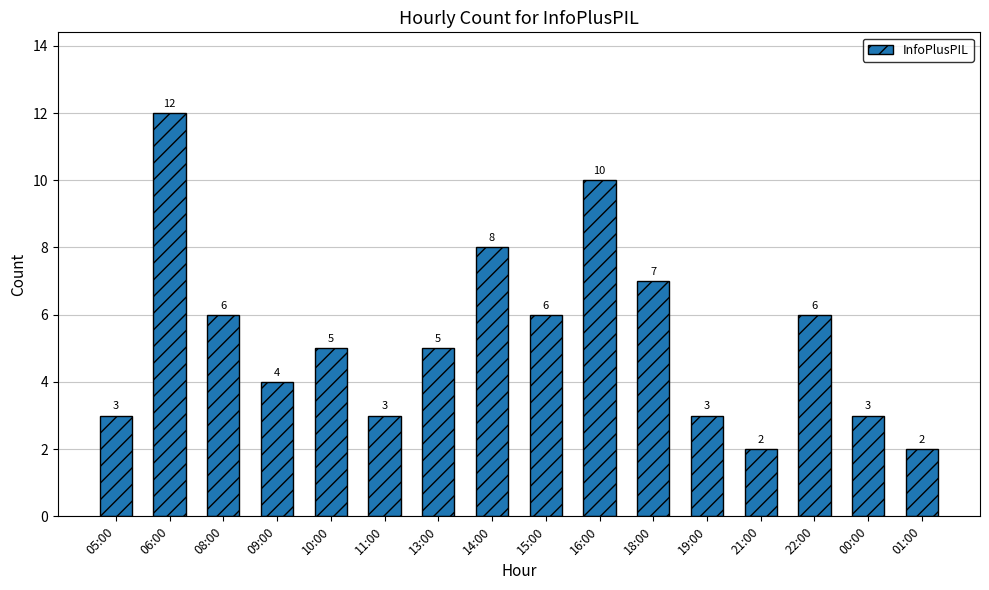

Which has a higher value, 22:00 or 01:00?

22:00